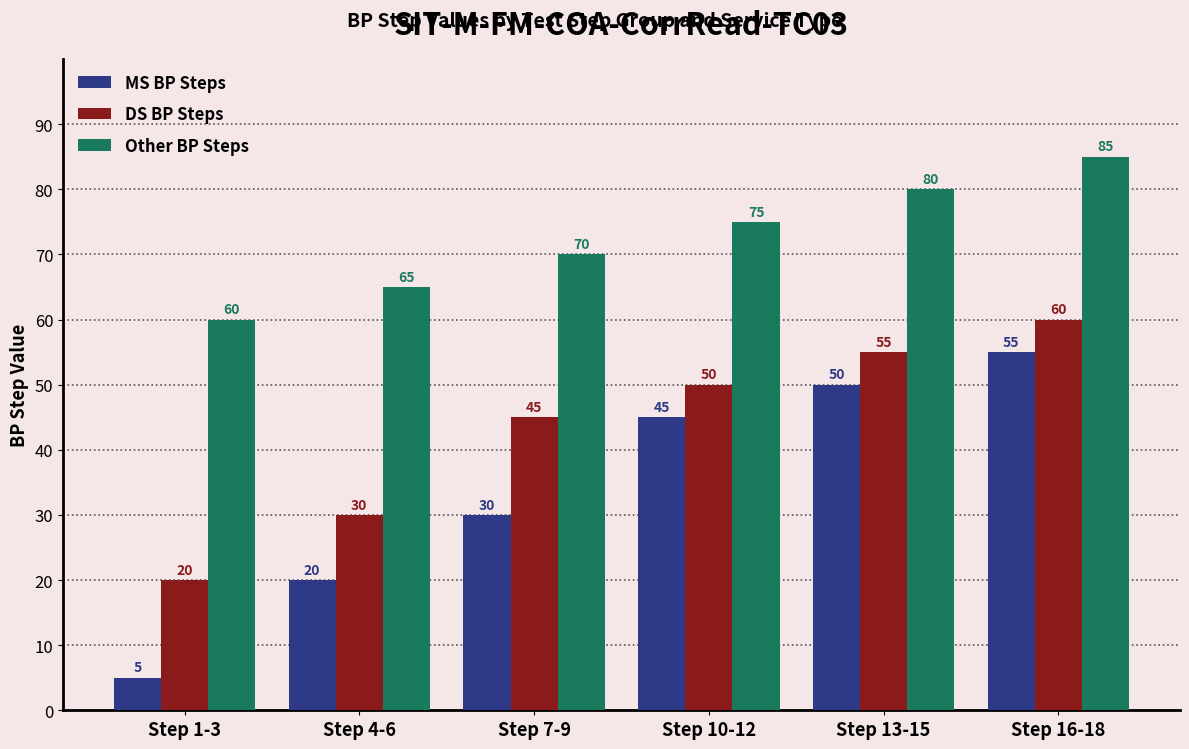

Count the number of data series in this chart.

3